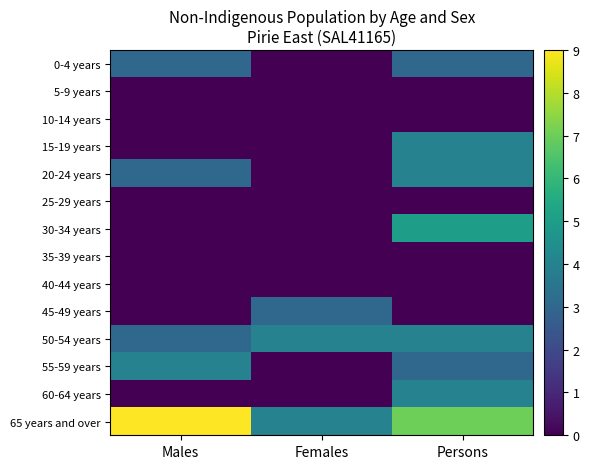

Reading left to right, transcribe all the data shown in this chart.

0-4 years: Males=3	Females=0	Persons=3
5-9 years: Males=0	Females=0	Persons=0
10-14 years: Males=0	Females=0	Persons=0
15-19 years: Males=0	Females=0	Persons=4
20-24 years: Males=3	Females=0	Persons=4
25-29 years: Males=0	Females=0	Persons=0
30-34 years: Males=0	Females=0	Persons=5
35-39 years: Males=0	Females=0	Persons=0
40-44 years: Males=0	Females=0	Persons=0
45-49 years: Males=0	Females=3	Persons=0
50-54 years: Males=3	Females=4	Persons=4
55-59 years: Males=4	Females=0	Persons=3
60-64 years: Males=0	Females=0	Persons=4
65 years and over: Males=9	Females=4	Persons=7